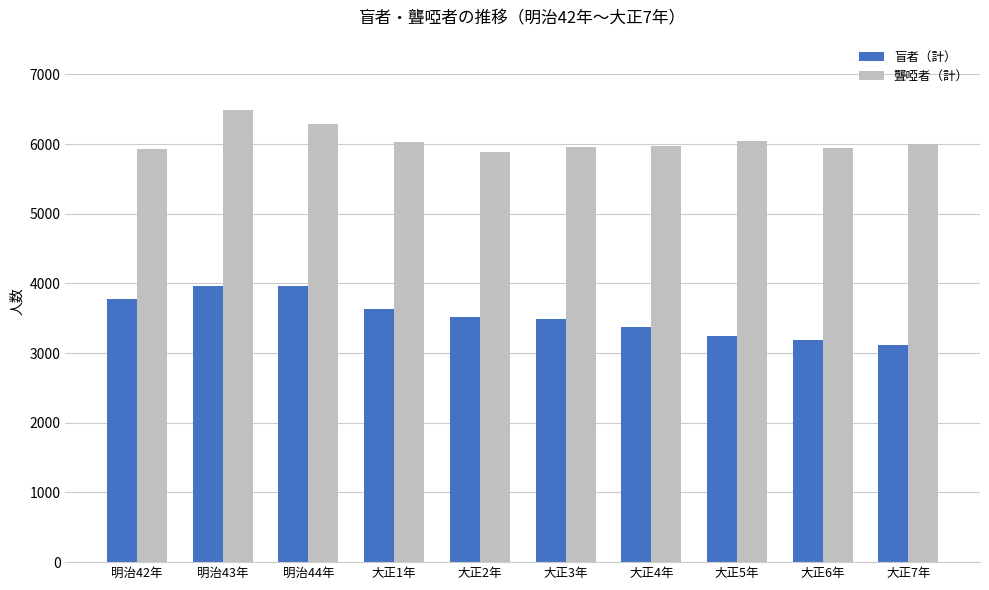

Where does the 聾啞者（計） series first go above 6006?

明治43年